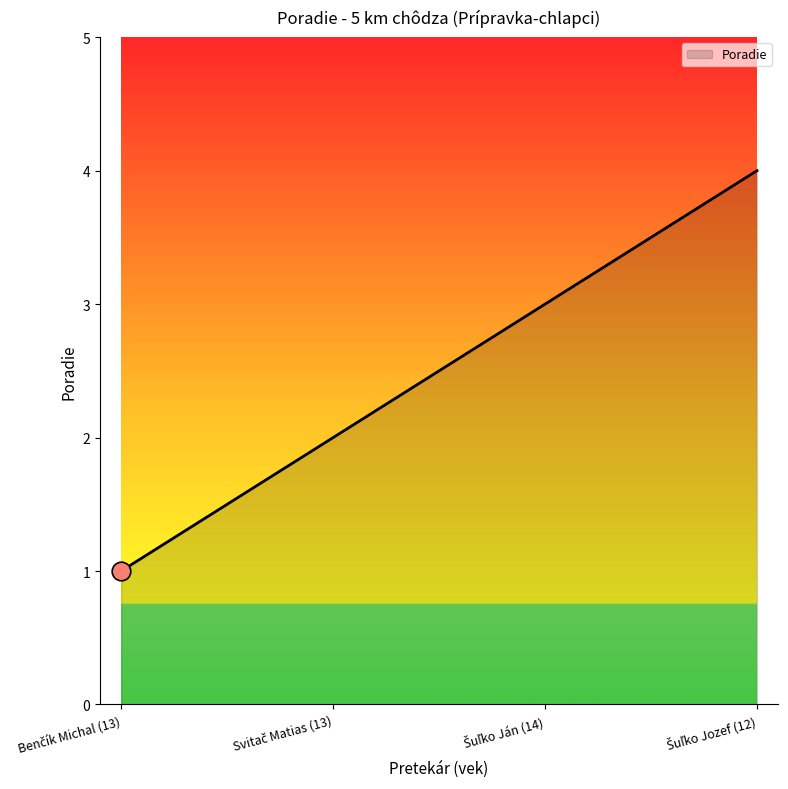

True or false: the data has more than 1 interior local peaks.

False